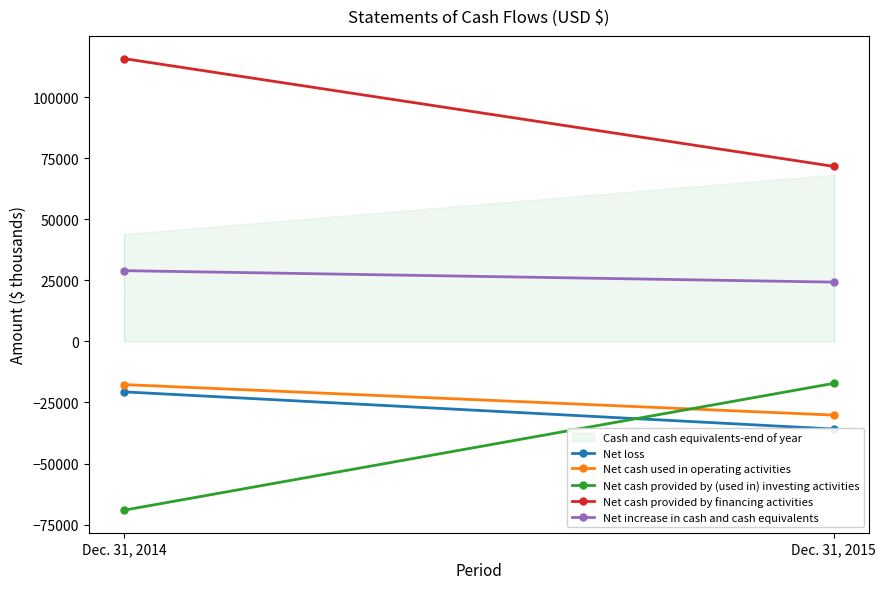

How many lines are shown in the chart?

1